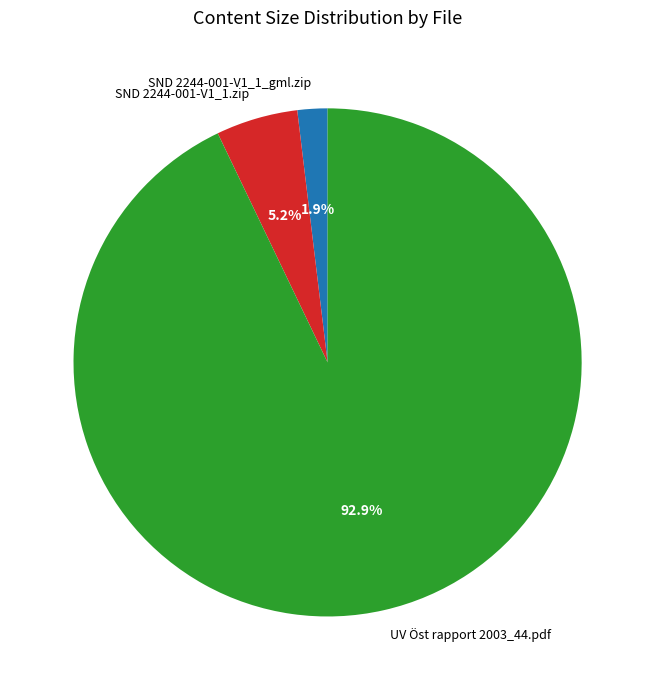

Is there a majority slice in this chart?

Yes